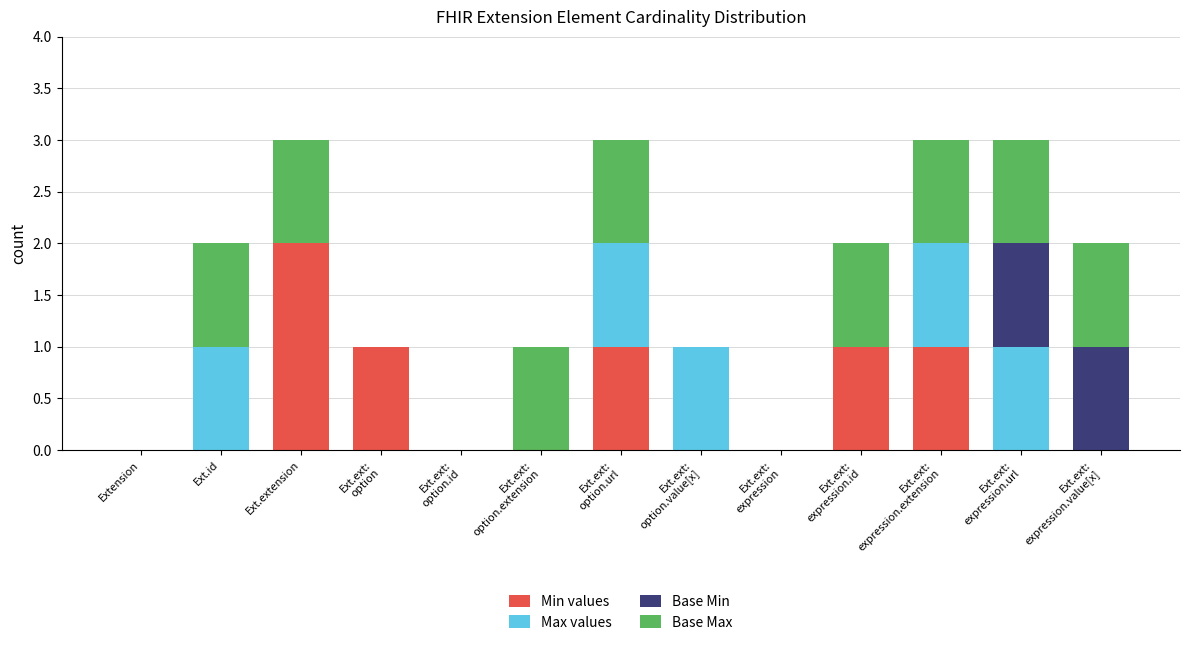

Is it true that Base Max equals 1 at Extension?

False